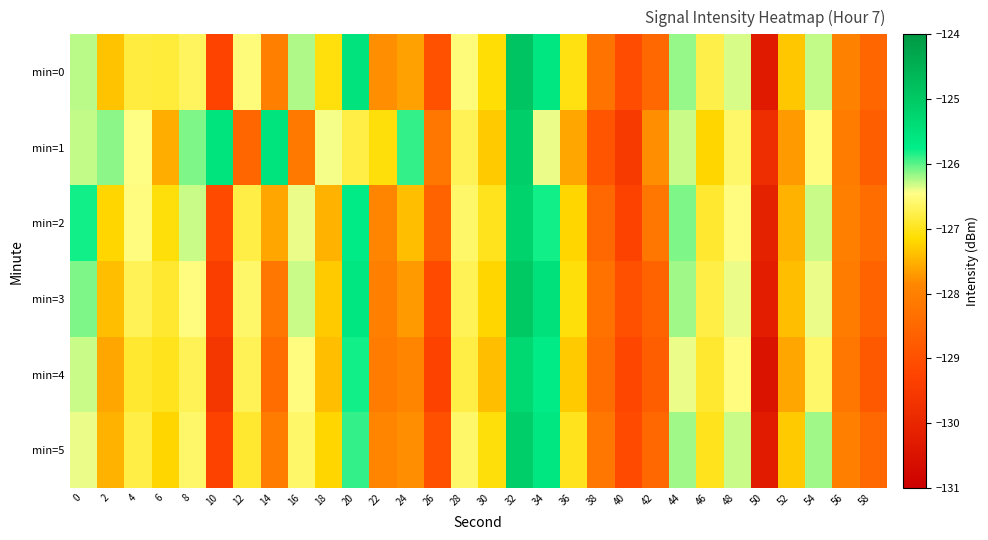

What is the smallest value displayed?

-130.5